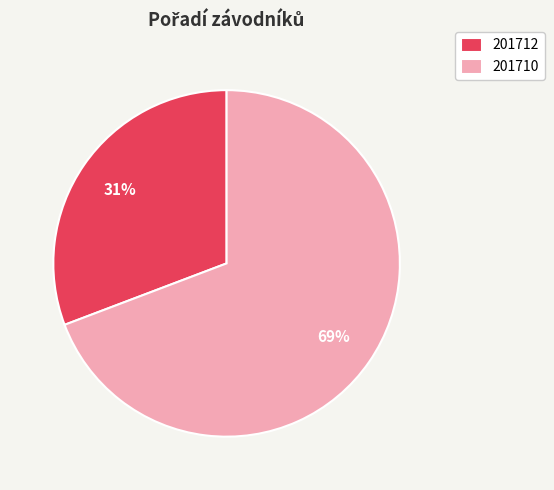

Count the number of slices in the pie.

2